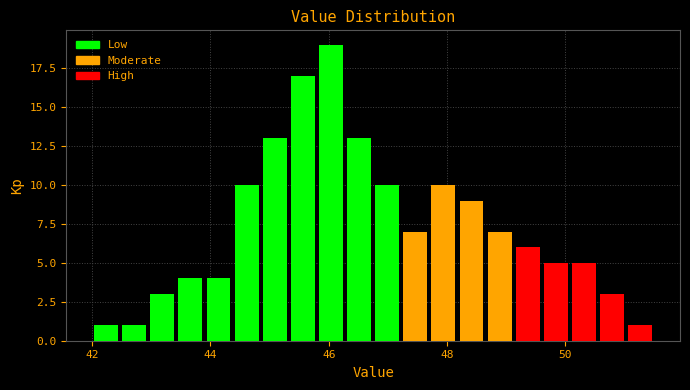

Read against the x-axis, roughly where is the centre of the tallest bar?

46.0